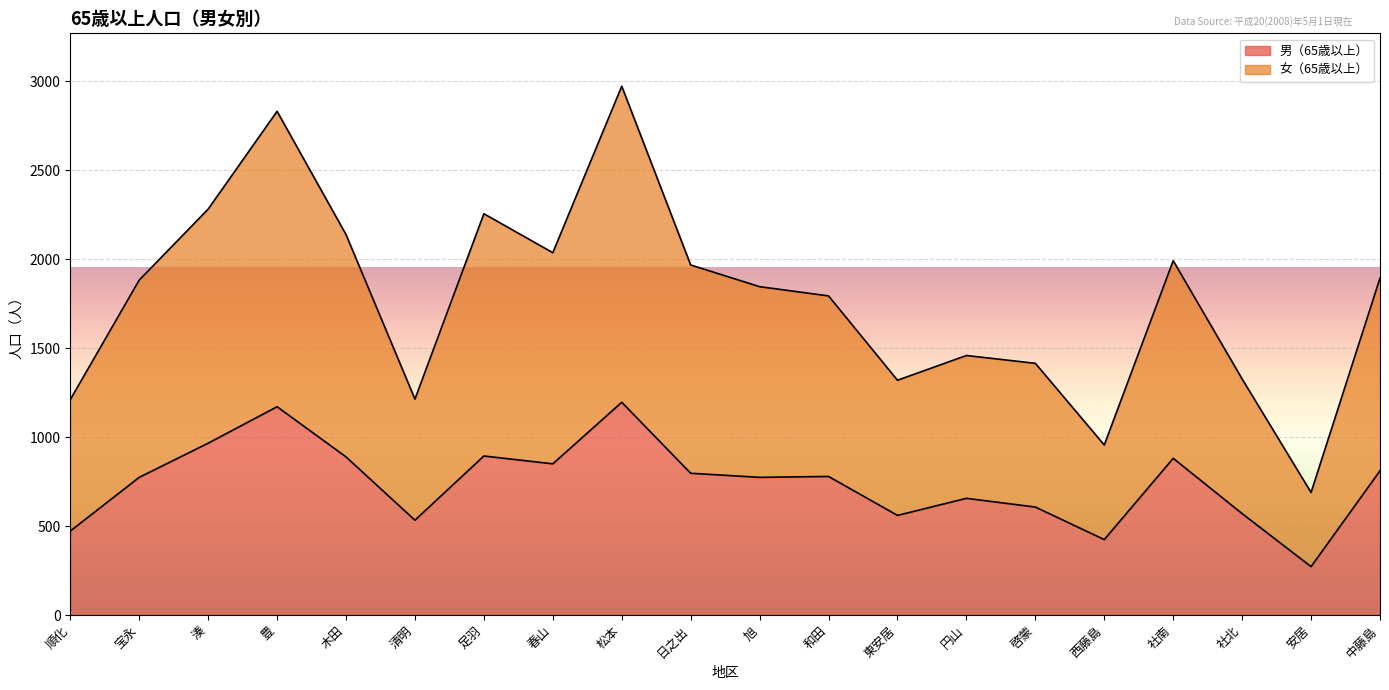

How many values in the 女（65歳以上） series exceed 1883?

9